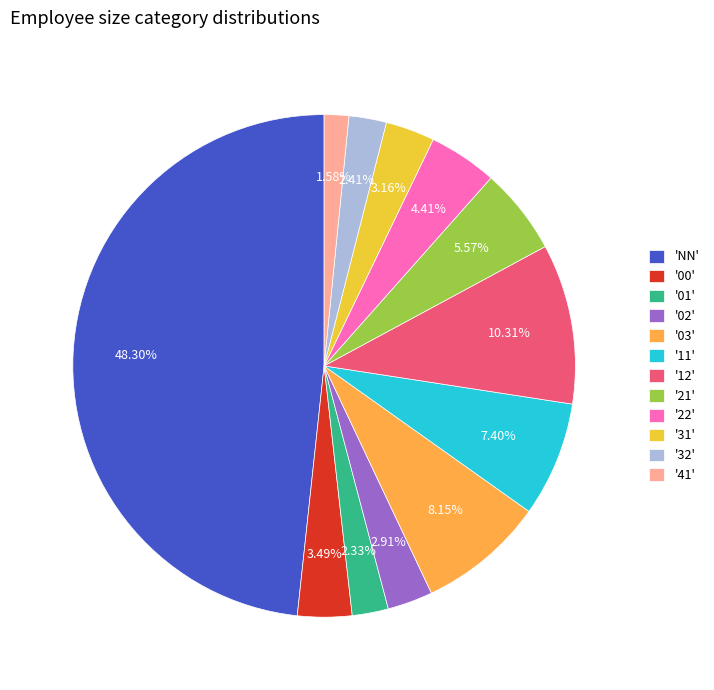

How many segments does this pie chart have?

12